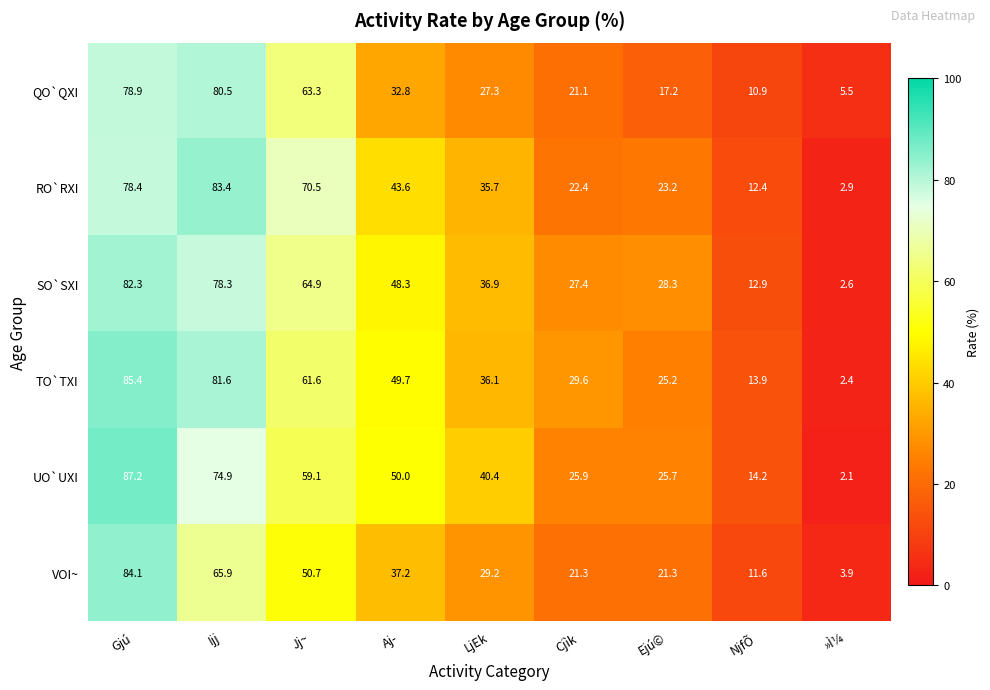

True or false: RO`RXI has a value of 7.8 at NjfÕ.

False